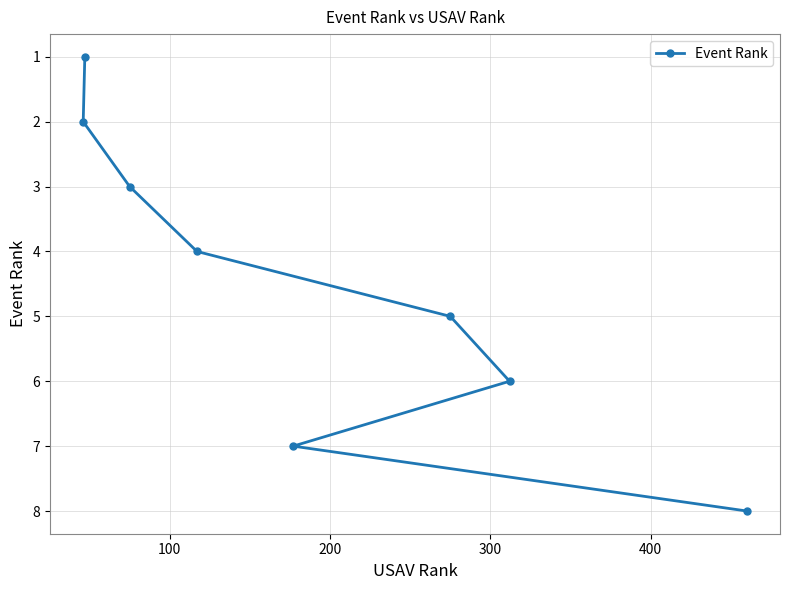

Does the chart have visible grid lines?

Yes